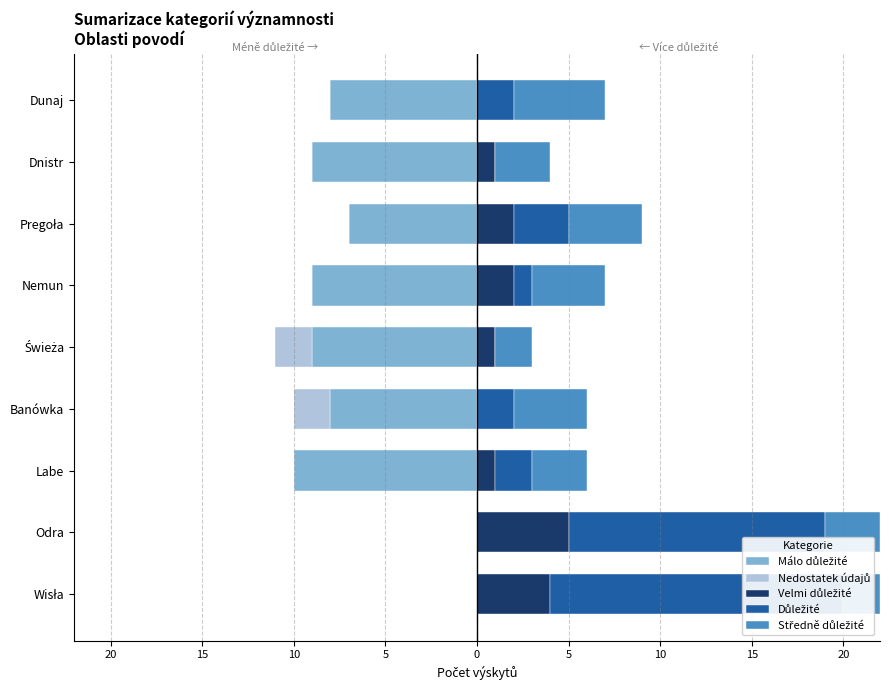

How many series are shown in this chart?

5